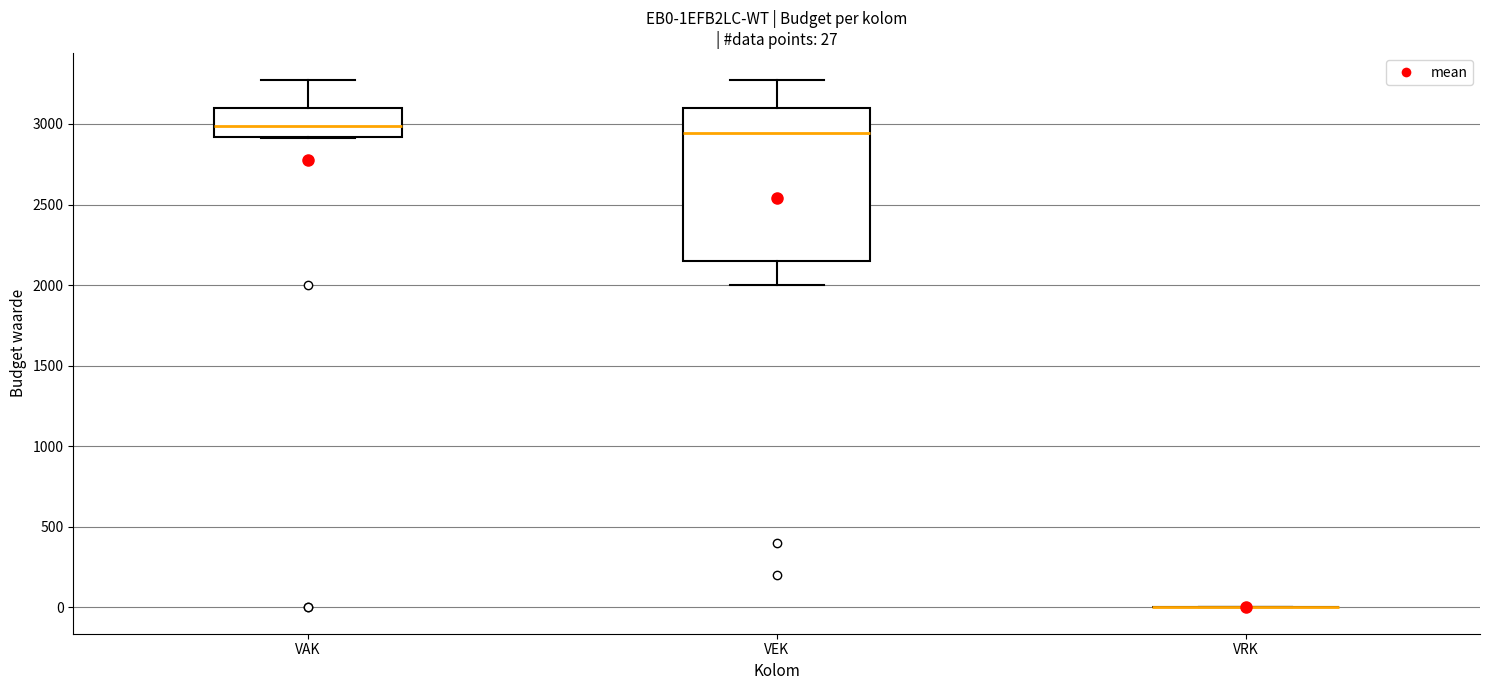

Comparing the boxes themselves (not the whiskers), which one is the tallest?

VEK